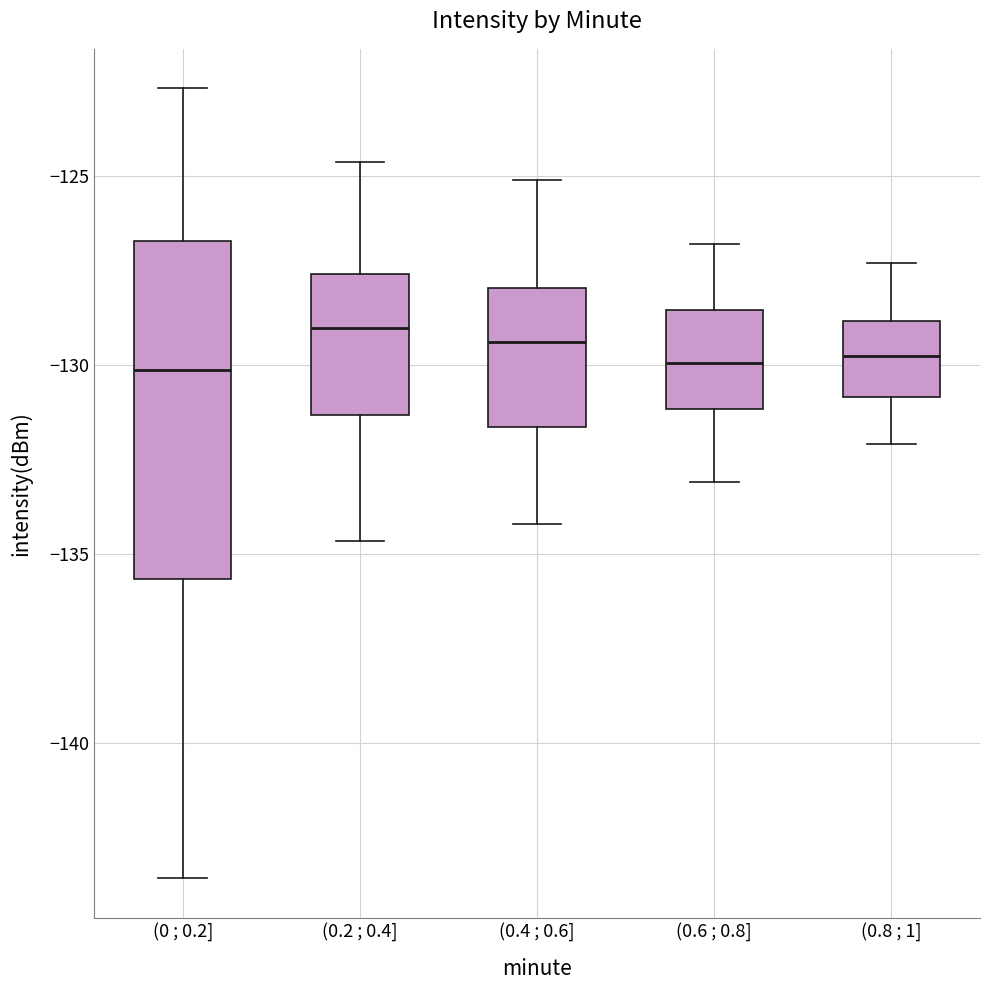

Comparing the boxes themselves (not the whiskers), which one is the tallest?

(0 ; 0.2]